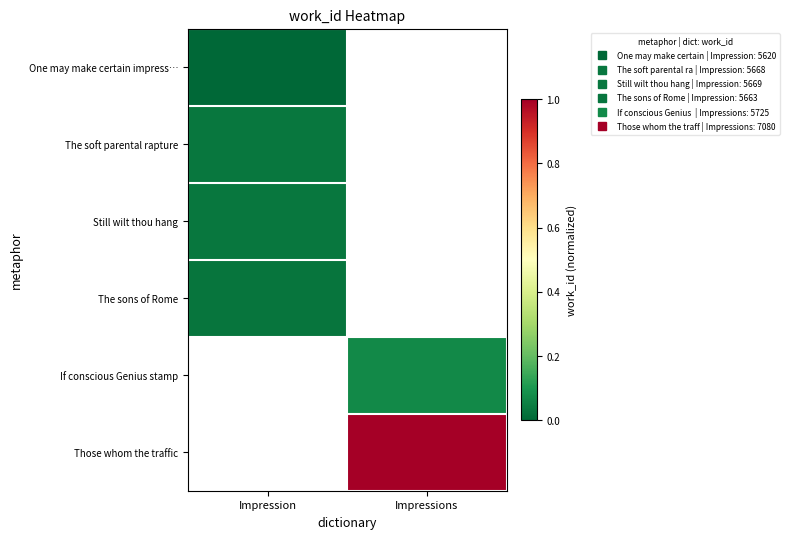

True or false: Those whom the traffic has a value of 1.5 at Impressions.

False